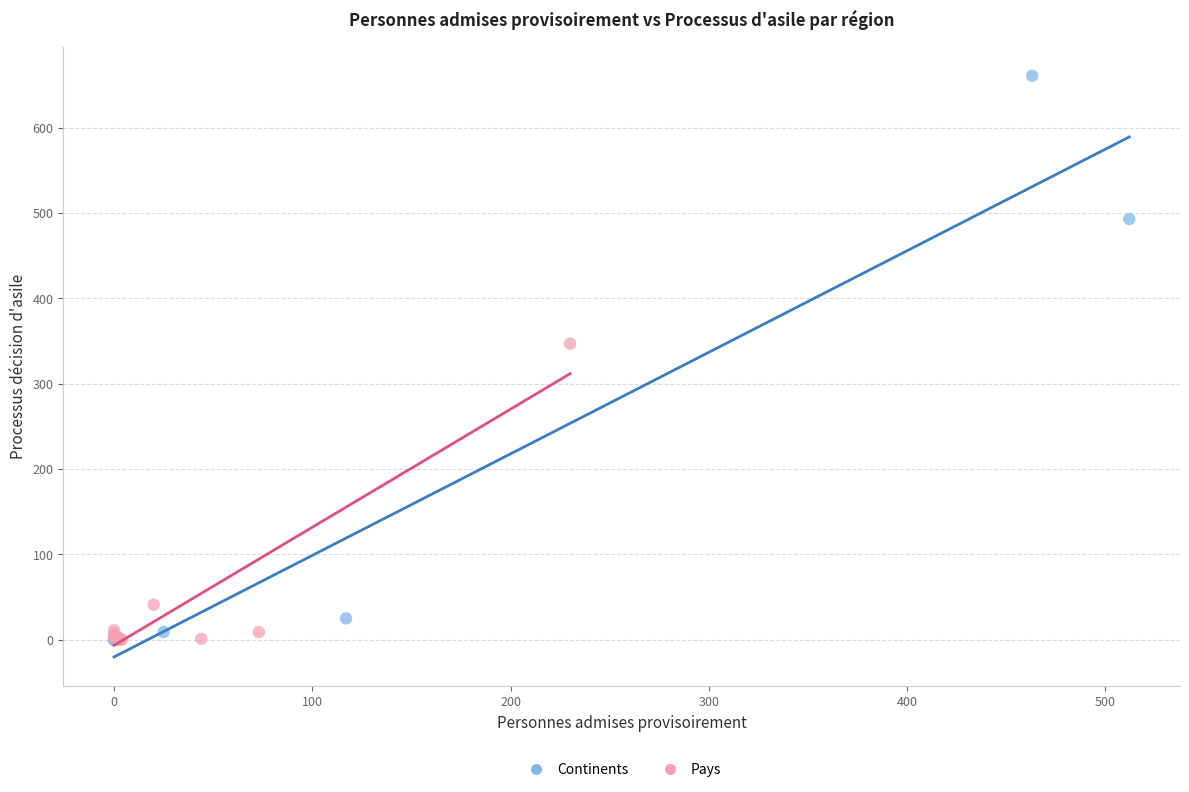

Which series has the widest spread of Y values?

Continents